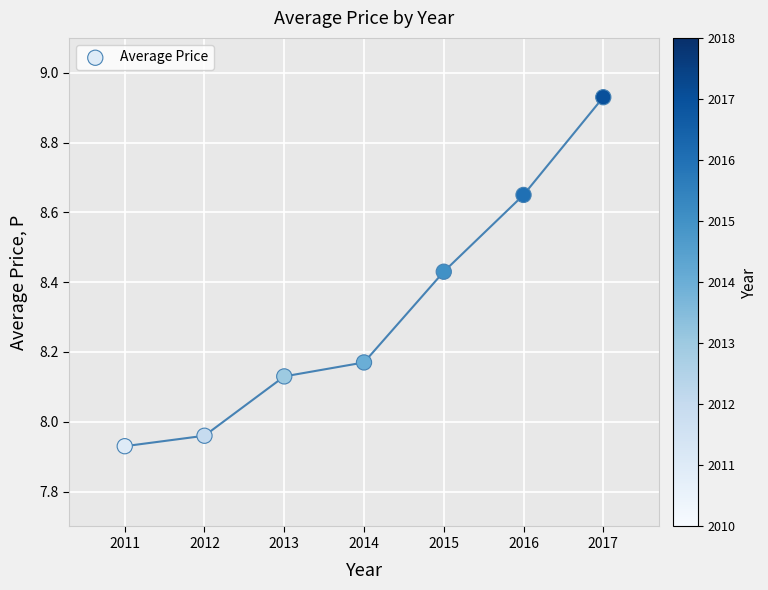

What is the average Y value?

8.3